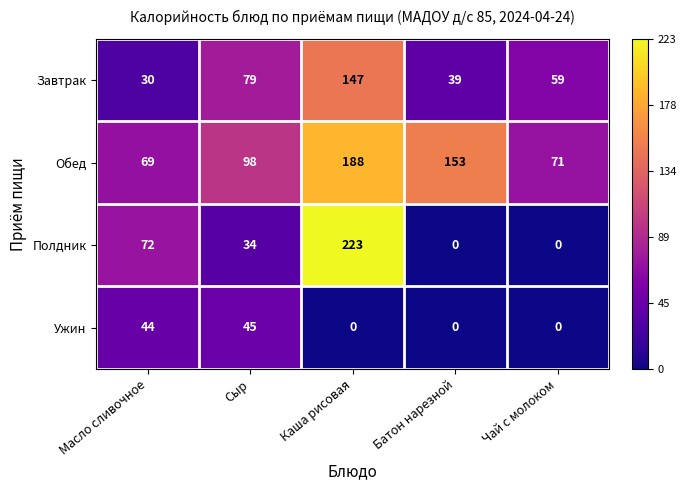

Which category has the highest value across all series?

Каша рисовая